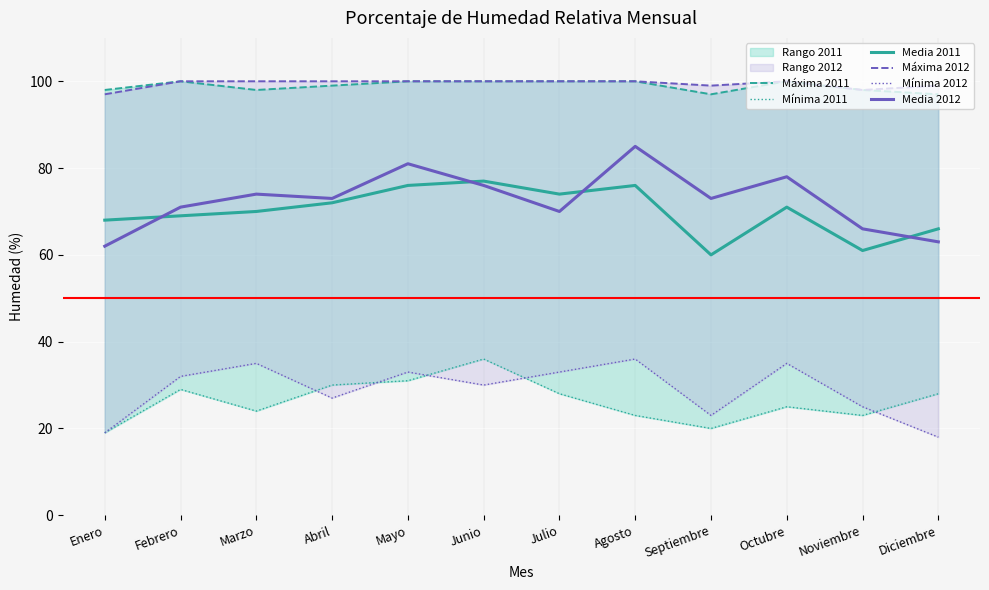

Is it true that Máxima 2012 equals 100 at Agosto?

True